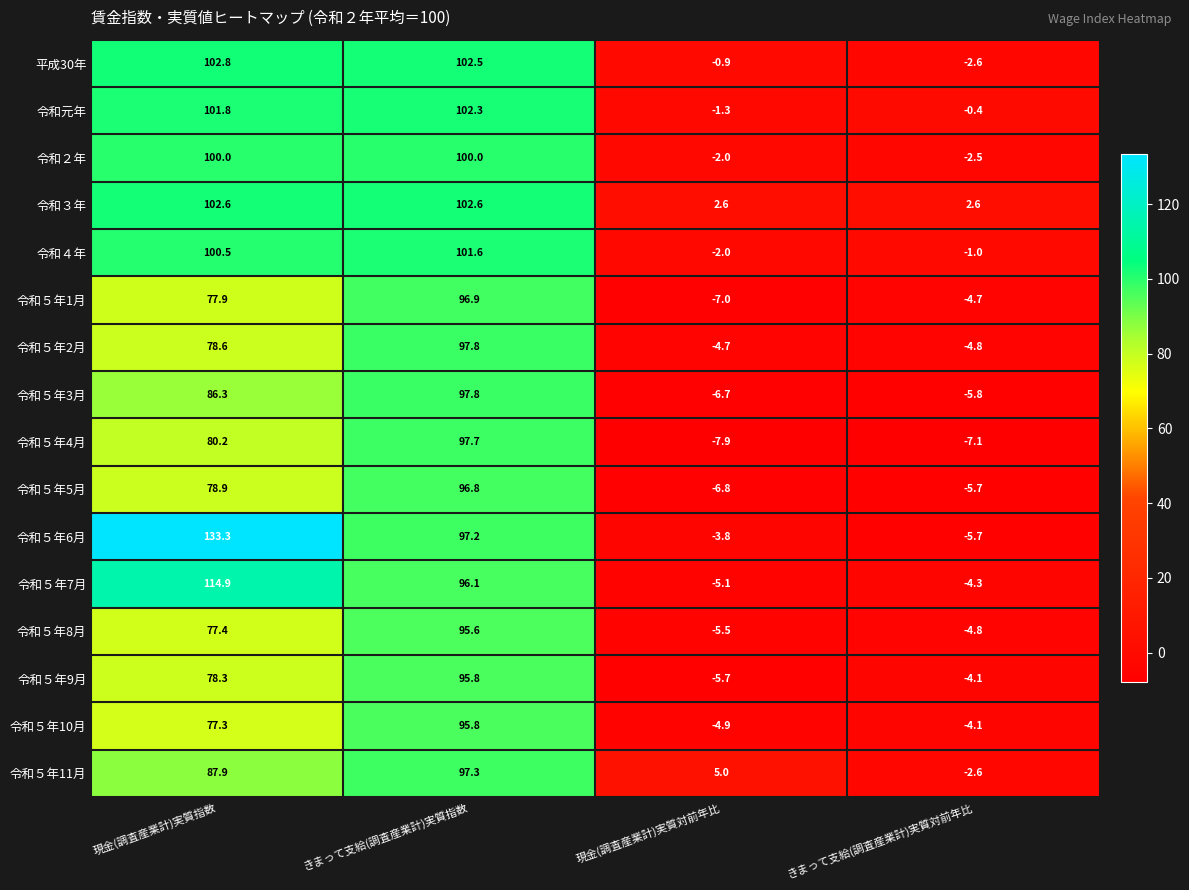

Where is 平成30年 nearest to the value 50?

現金(調査産業計)実質対前年比